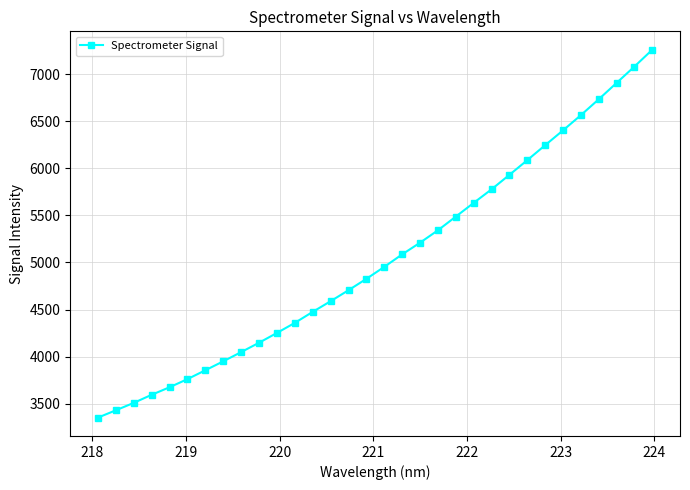

What is the minimum value shown in the chart?

3354.1